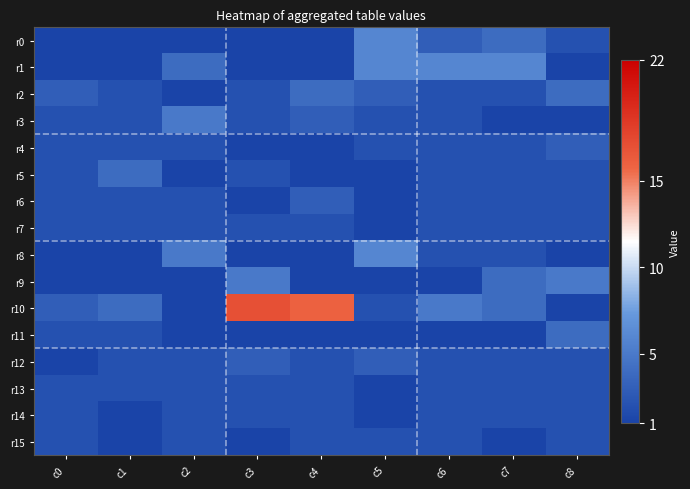

What is the total value across all series at c2?

34